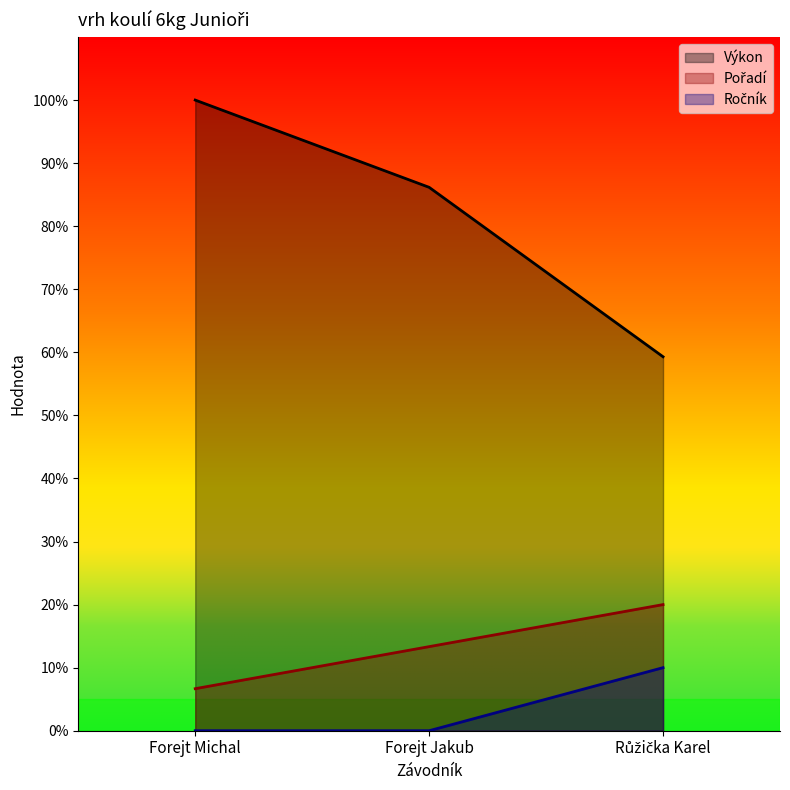

Rank the series at Forejt Michal from lowest to highest value.

Ročník, Pořadí, Výkon